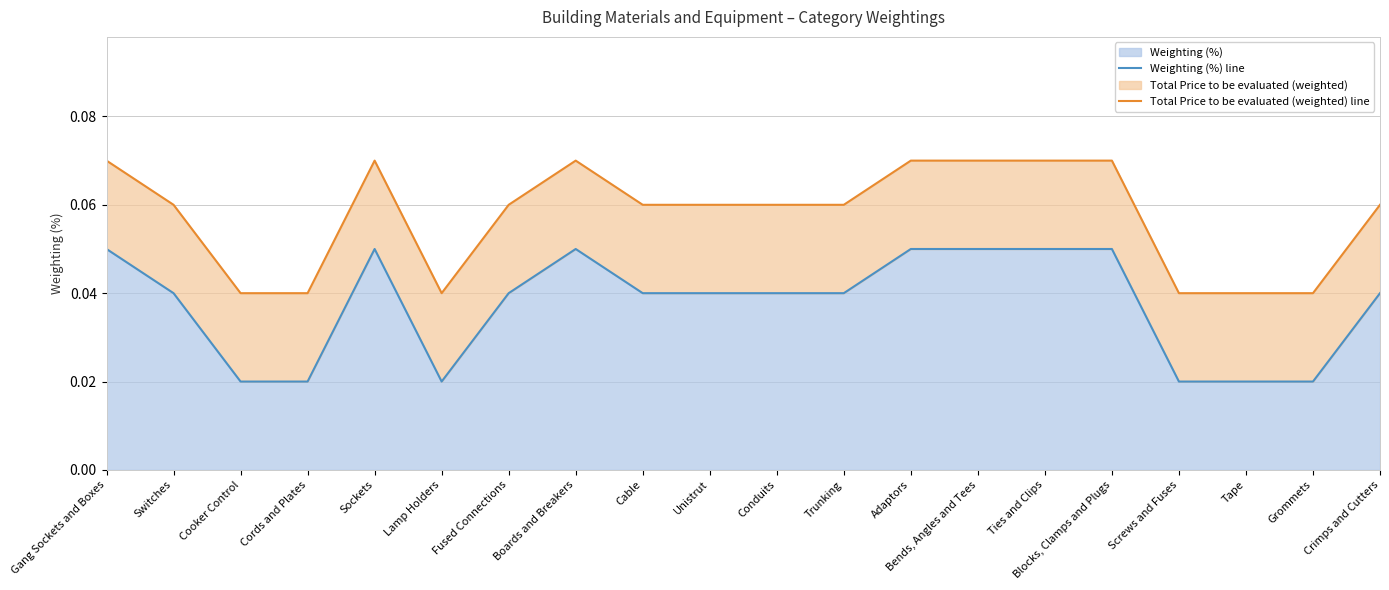

What position from the left is Bends, Angles and Tees?

14